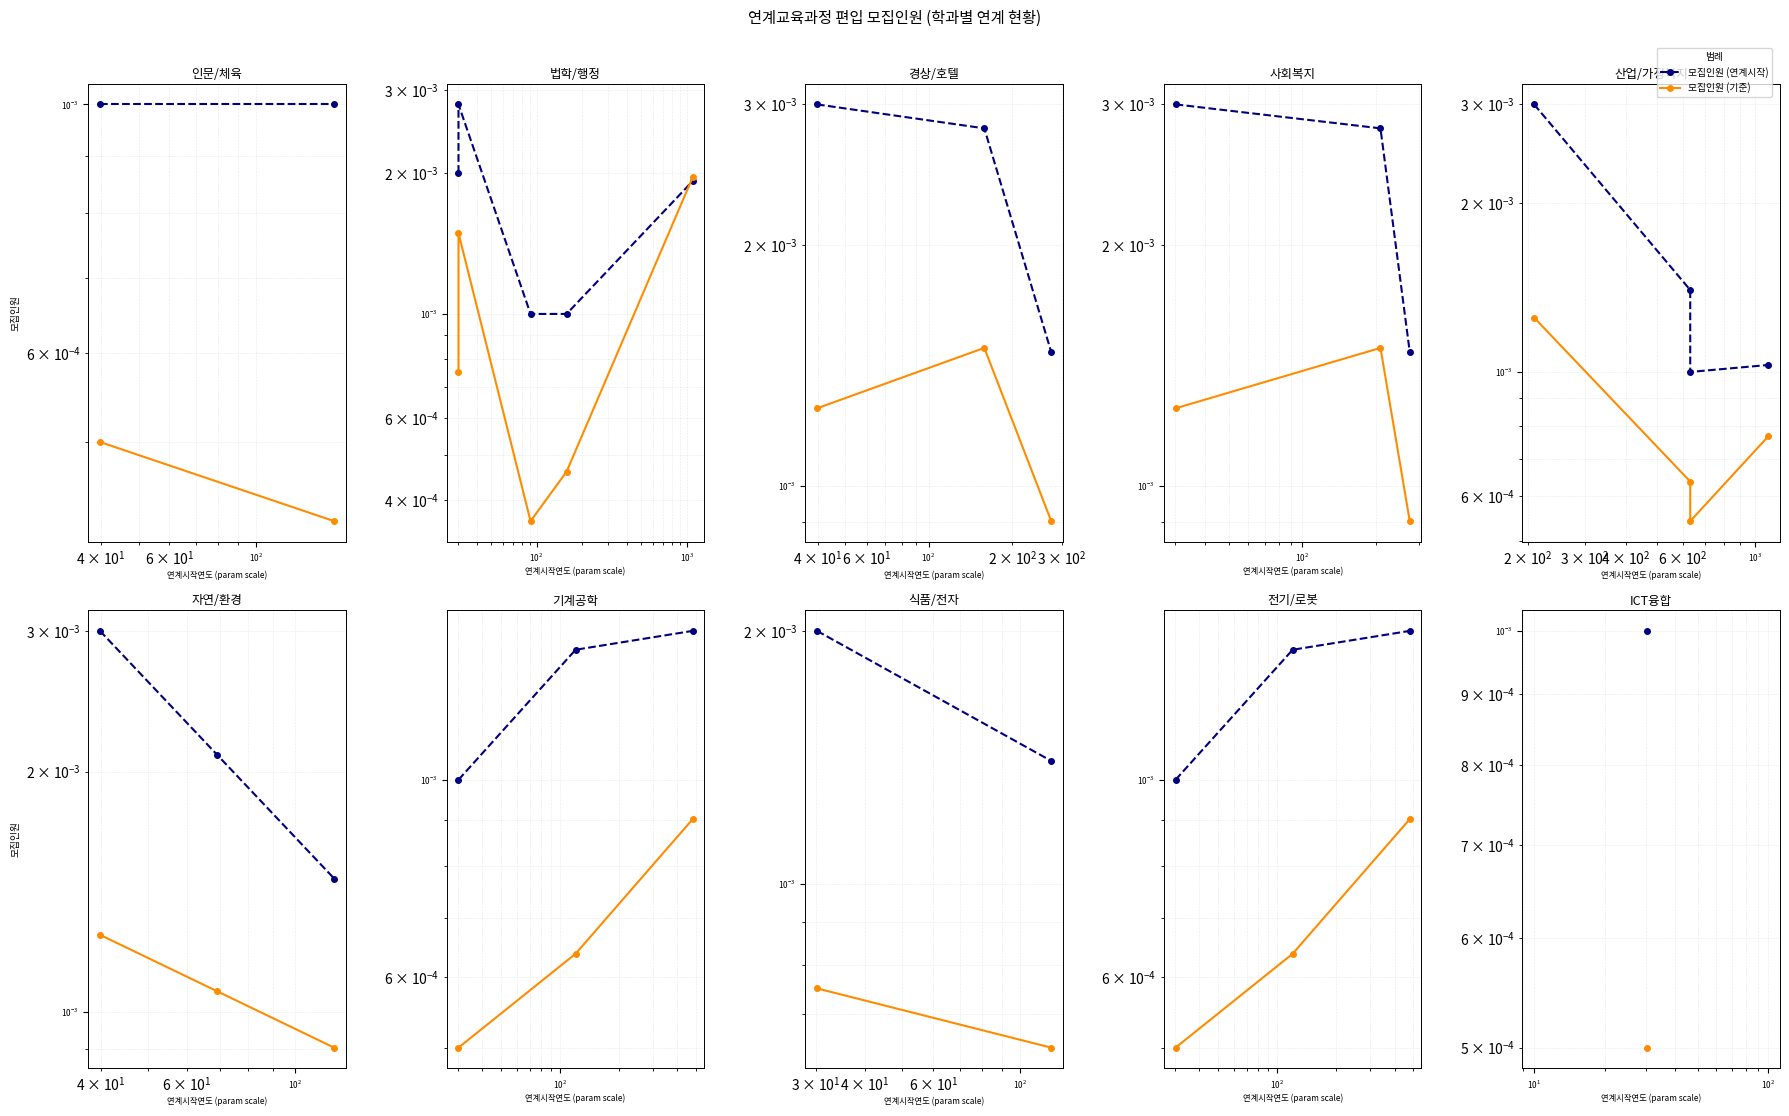

The value of 모집인원 (연계시작) at $\mathdefault{10^{2}}$ is 0.0. True or false?

True